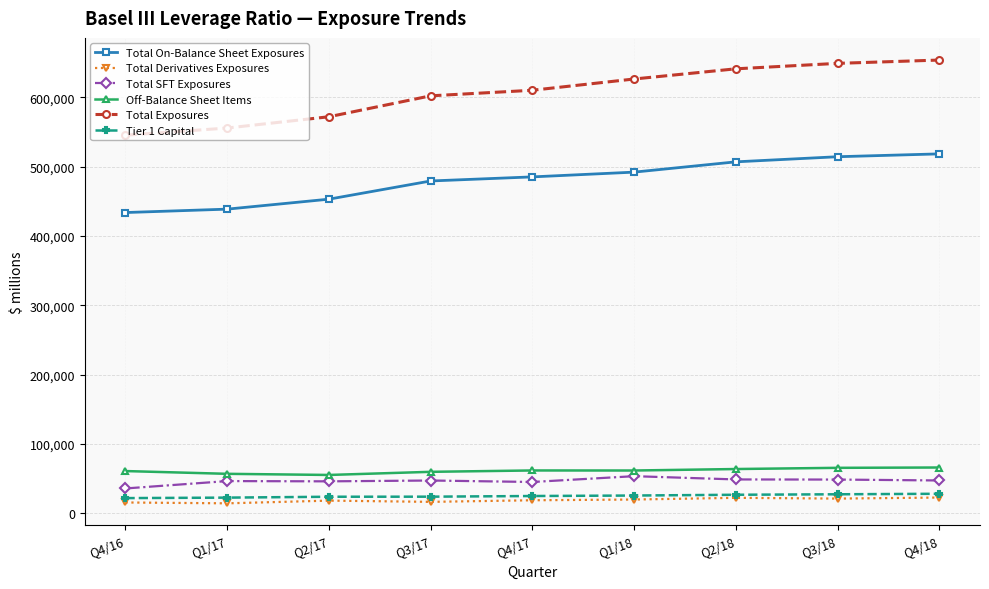

What is the maximum value for Tier 1 Capital?

27908